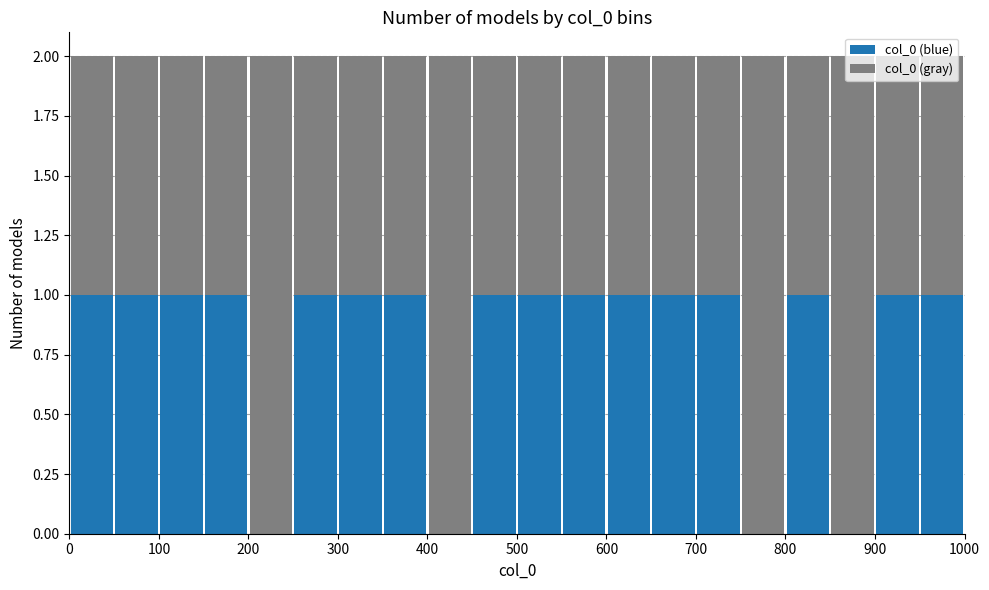

What is the total height of the stacked bar covering 50 to 100 on the x-axis? The values are not printed on the chart, so give them approximately, as read against the axis.

2